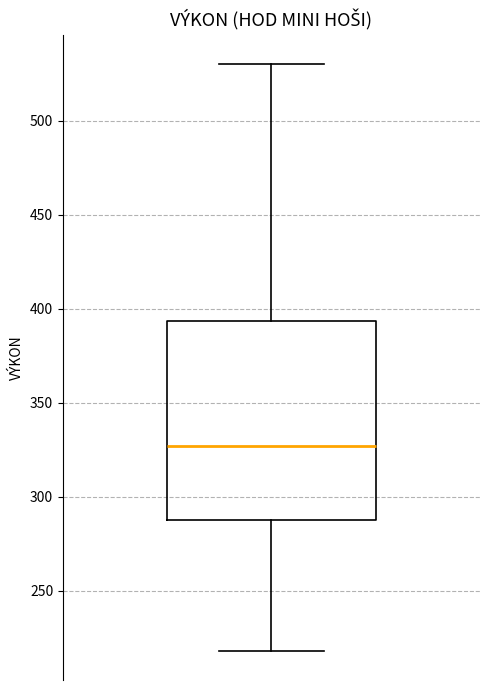

Where is the upper edge of the box on the y-axis? The values are not printed on the chart, so give them approximately, as read against the axis.

395